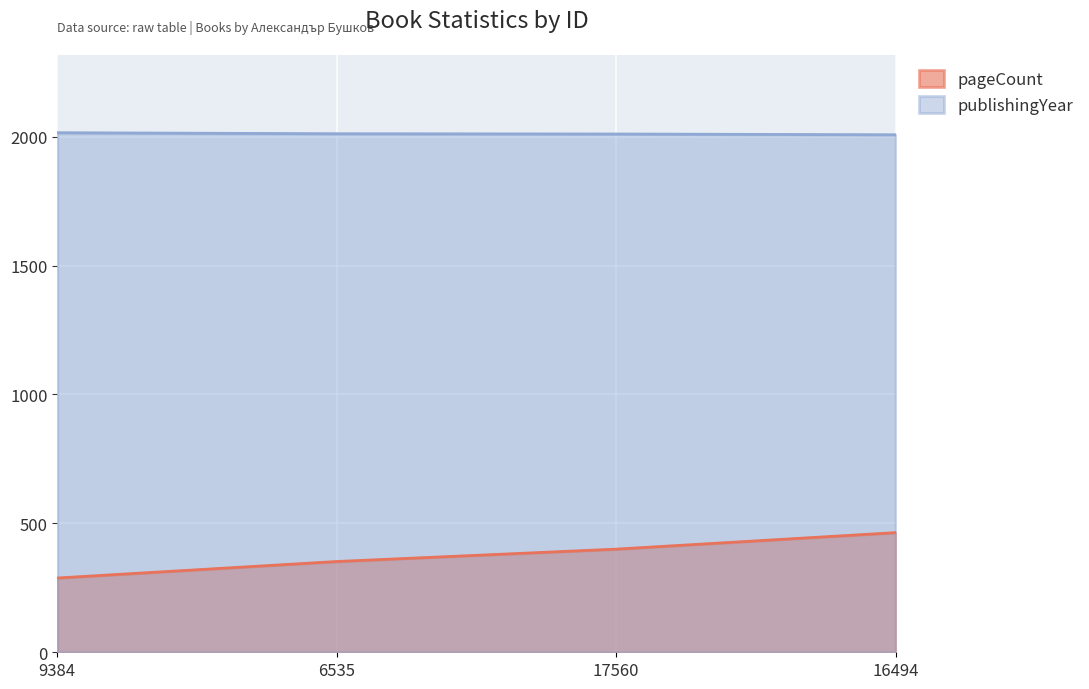

How many series are shown in this chart?

2